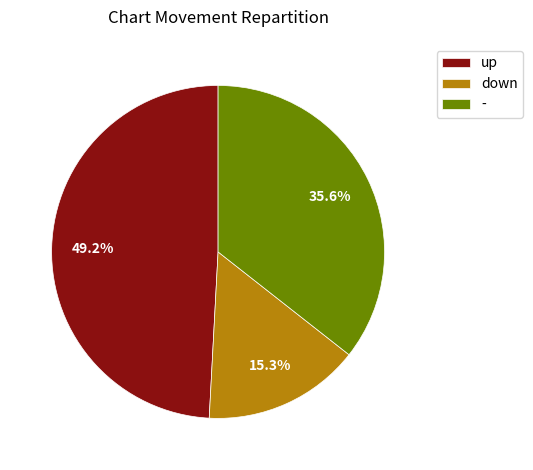

To the nearest percent, what is the difference between the largest and smallest slice percentages?

34%